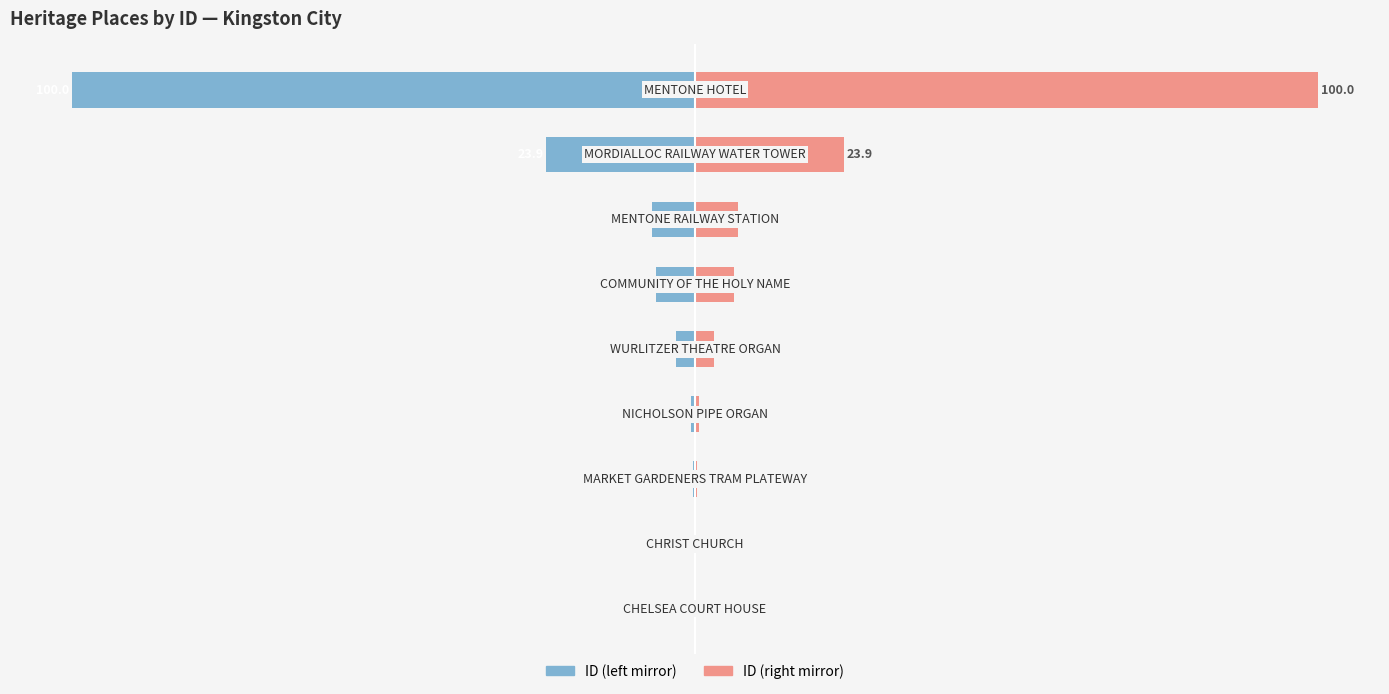

How many data points does each series have?

9